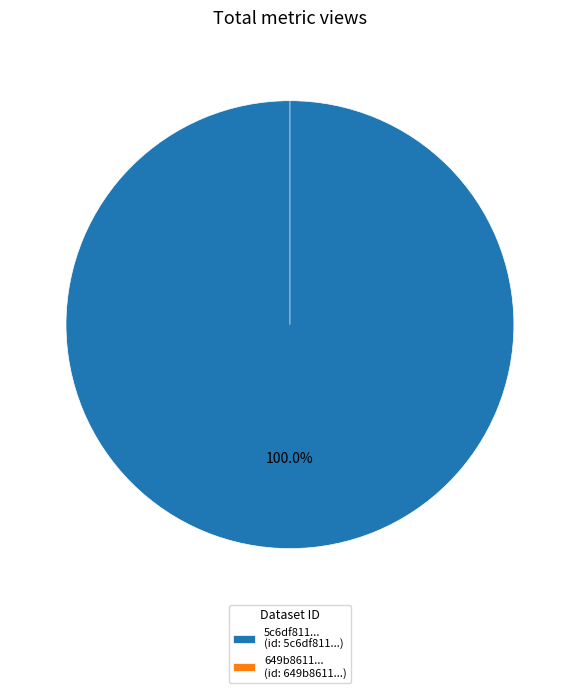

The 5c6df811454ae304ffc1be36 slice represents 100% of the pie. True or false?

True